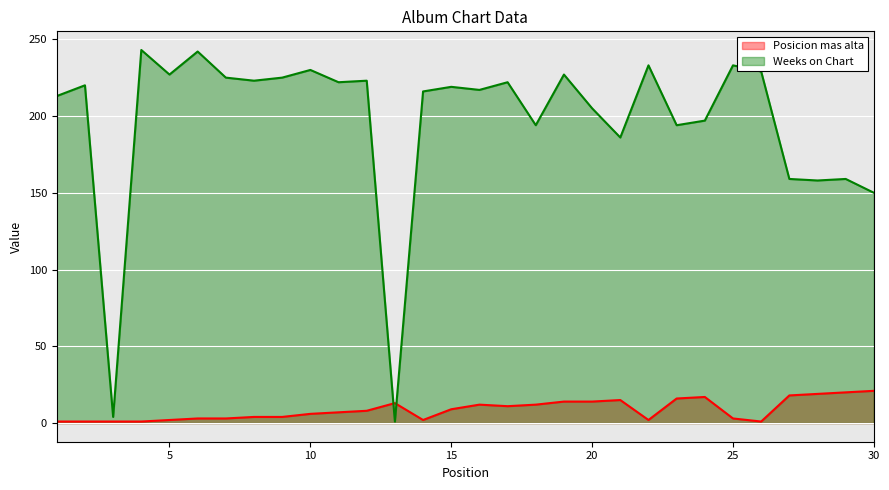

At which label does Weeks on Chart reach its minimum?

13